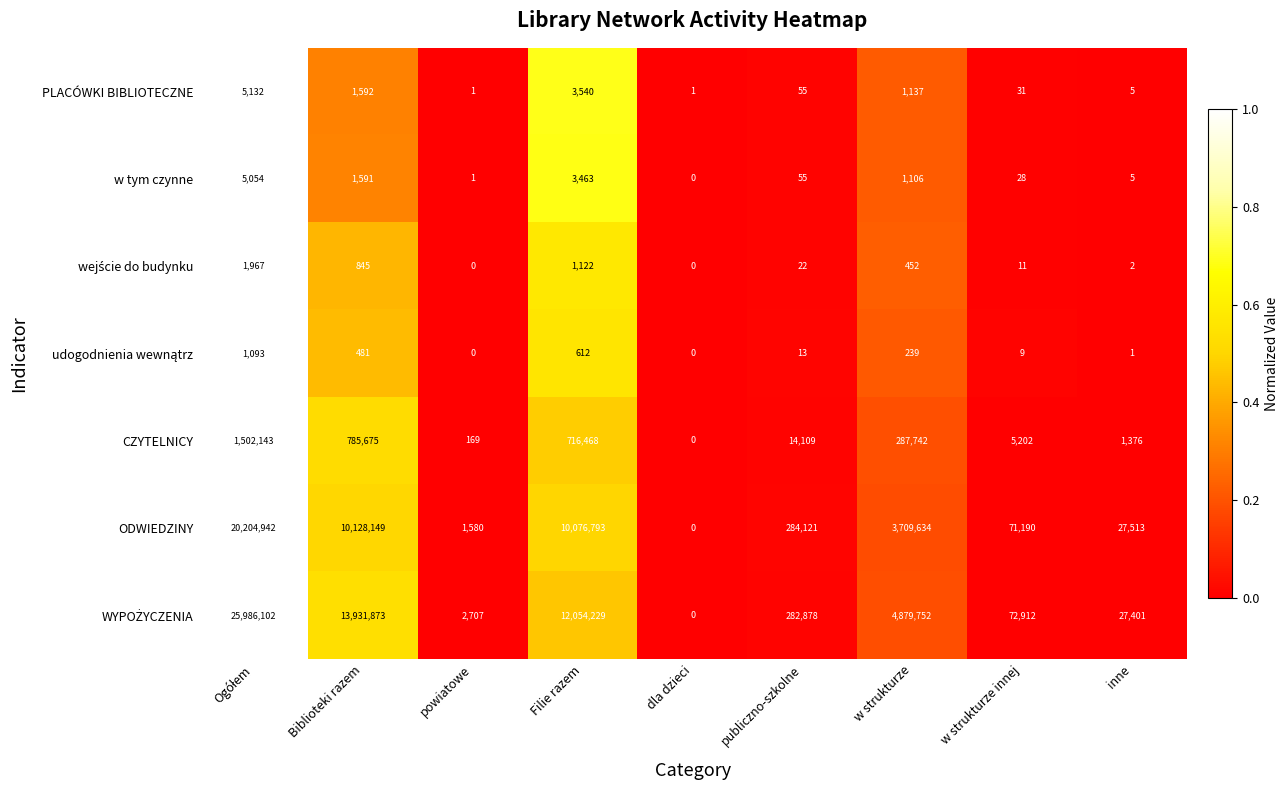

What is the approximate value of ODWIEDZINY at inne, to the nearest 10?

27510